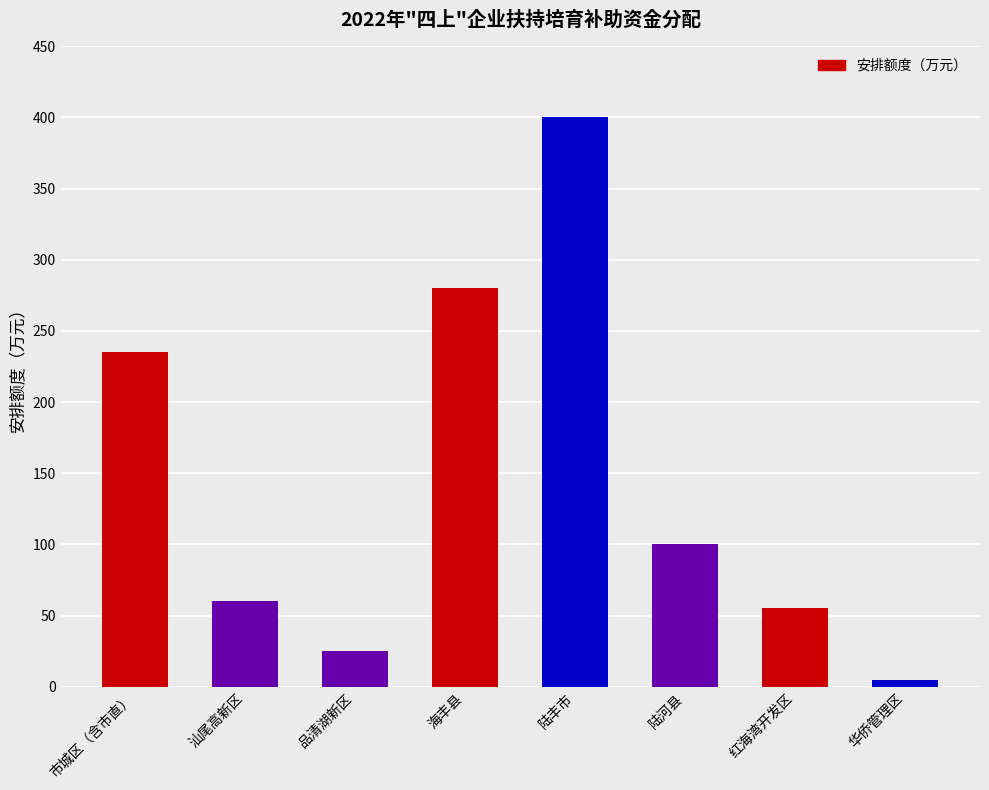

What is the change in value from 海丰县 to 红海湾开发区?

-225